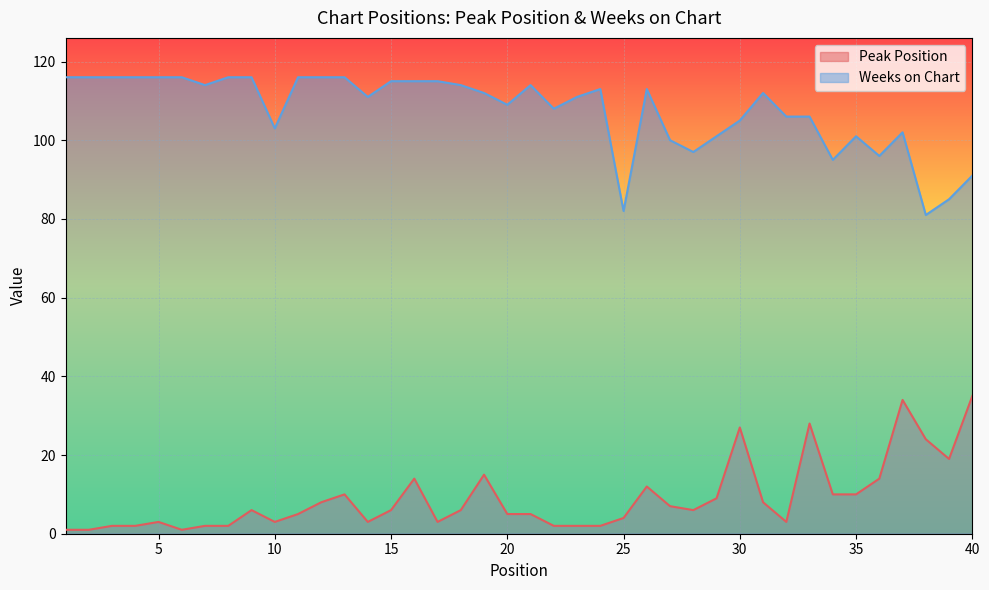

How many lines are shown in the chart?

2